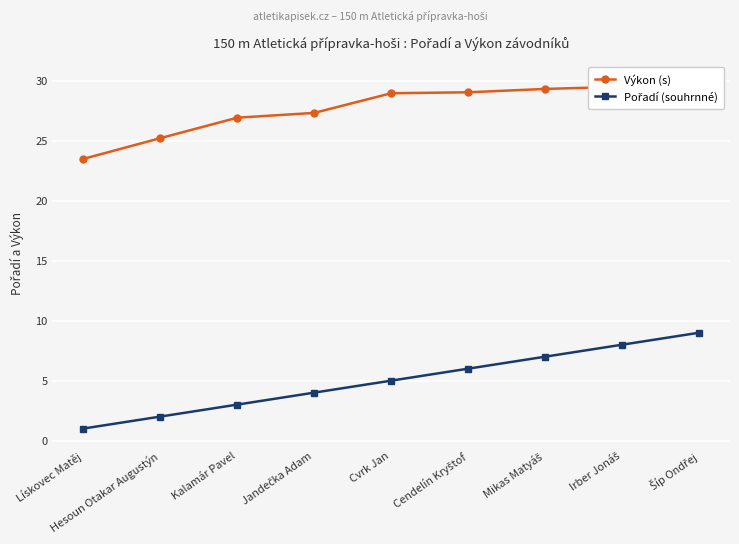

At Šíp Ondřej, list the series in order from smallest to largest.

Pořadí (souhrnné), Výkon (s)